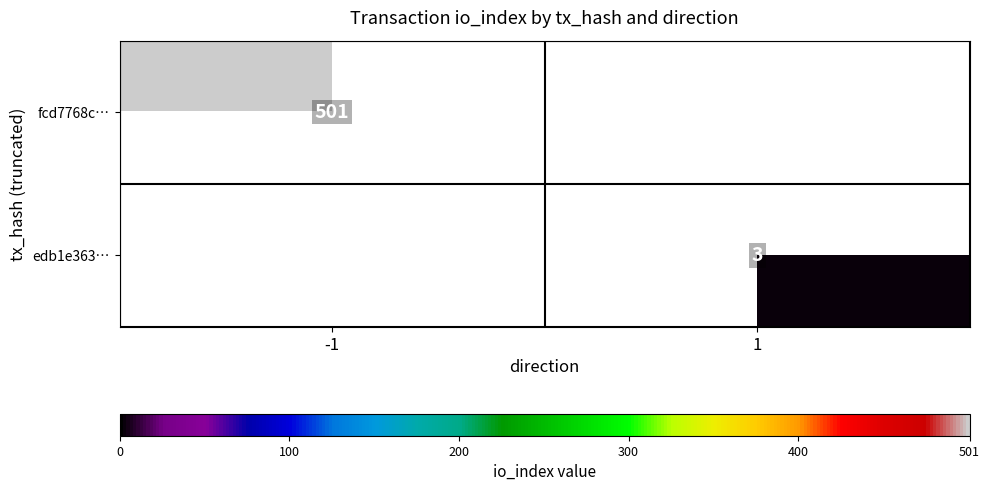

The value of edb1e363… at 1 is 3. True or false?

True